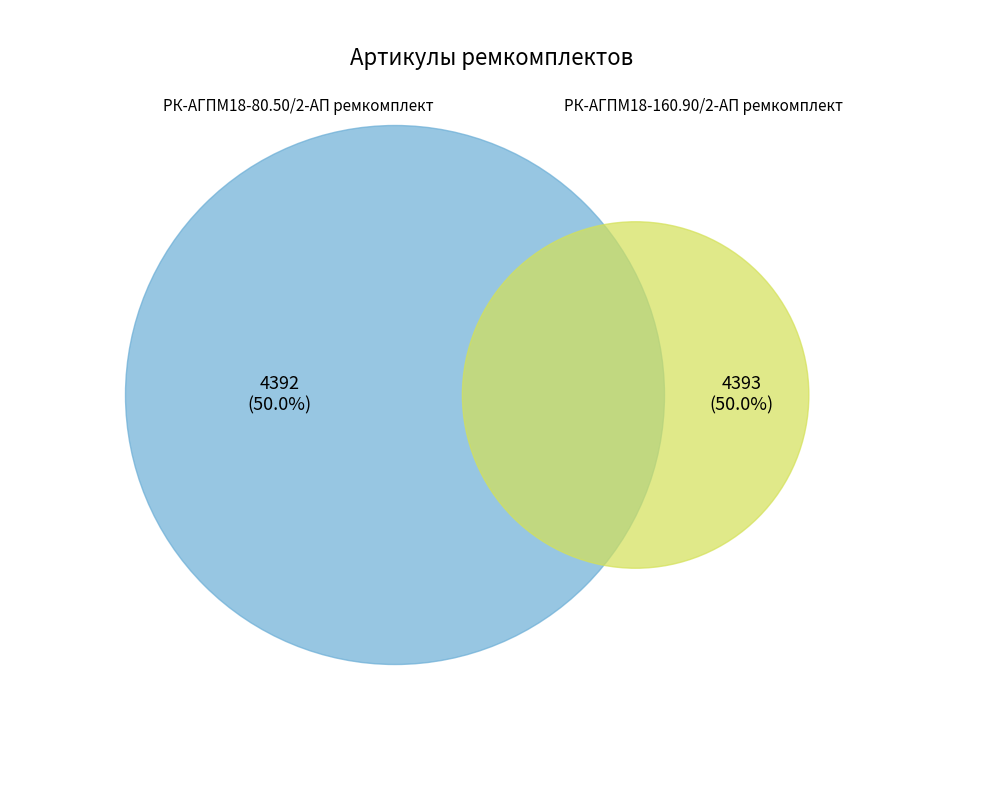

The РК-АГПМ18-160.90/2-АП ремкомплект slice represents 50% of the pie. True or false?

True